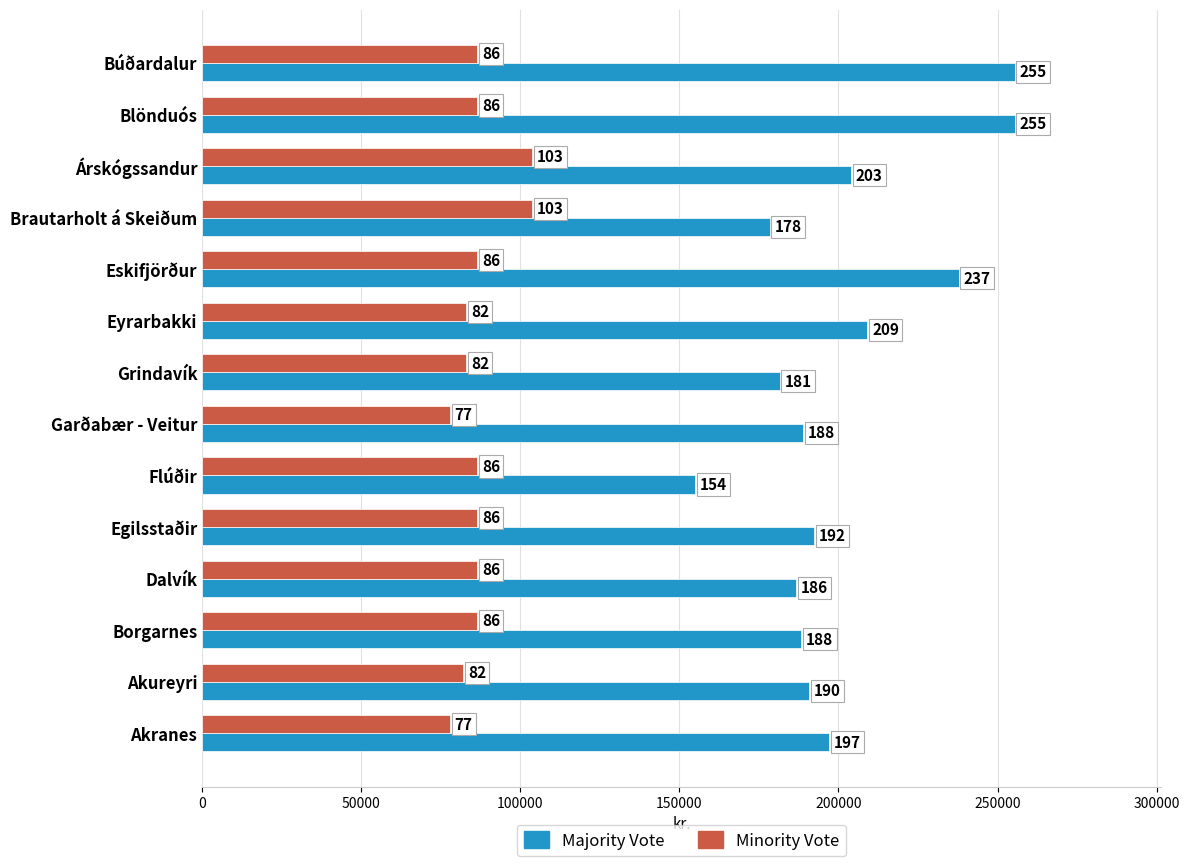

List the series in order of their overall mean, lowest first.

Minority Vote, Majority Vote